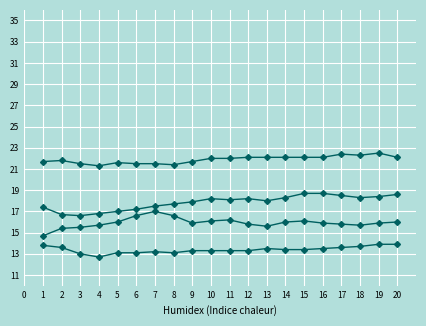

Is the value of 3.0ft at 4 greater than the value of Wind10m at 19?

Yes